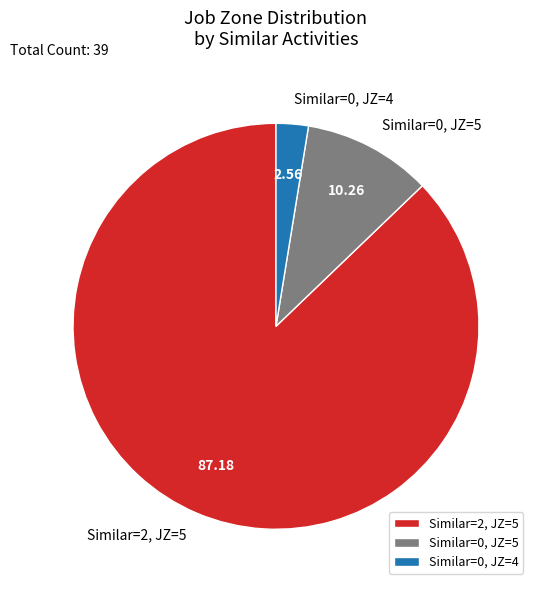

Which has a higher value, Similar=0, JZ=4 or Similar=2, JZ=5?

Similar=2, JZ=5